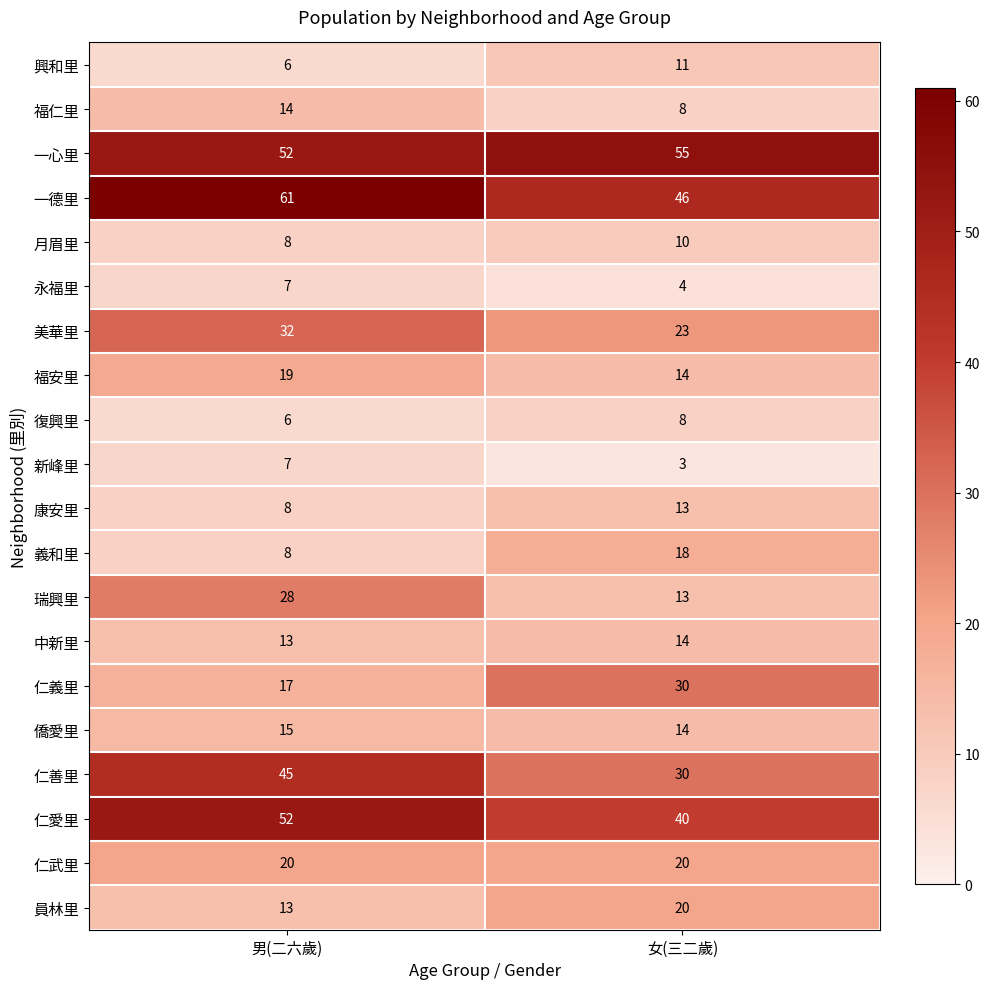

At which label does 福安里 reach its minimum?

女(三二歲)